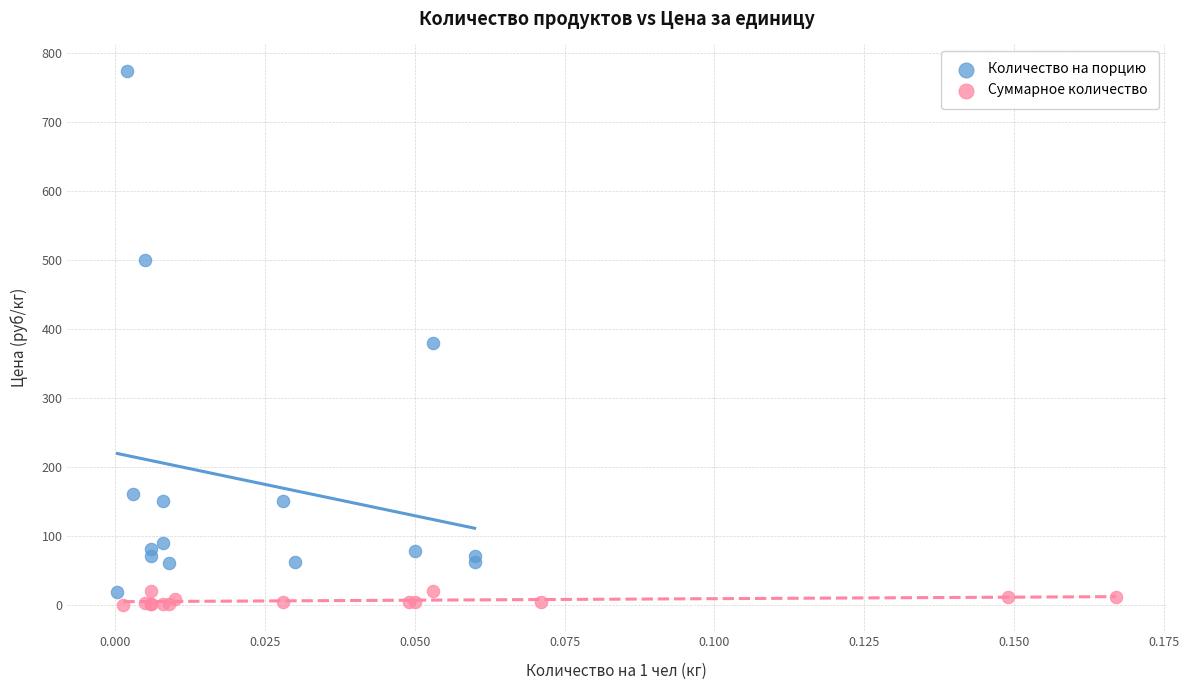

Which series reaches the maximum Y coordinate?

Количество на порцию